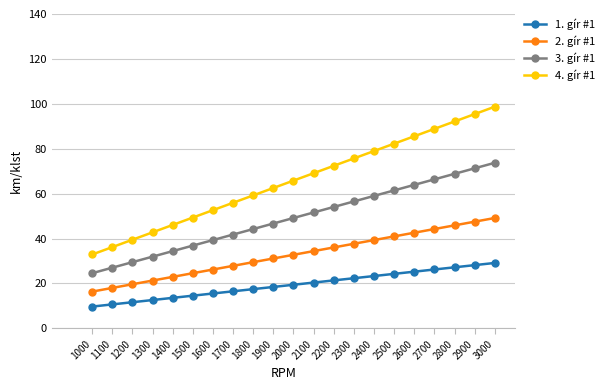

Rank the series by their average value, from highest to lowest.

4. gír #1, 3. gír #1, 2. gír #1, 1. gír #1